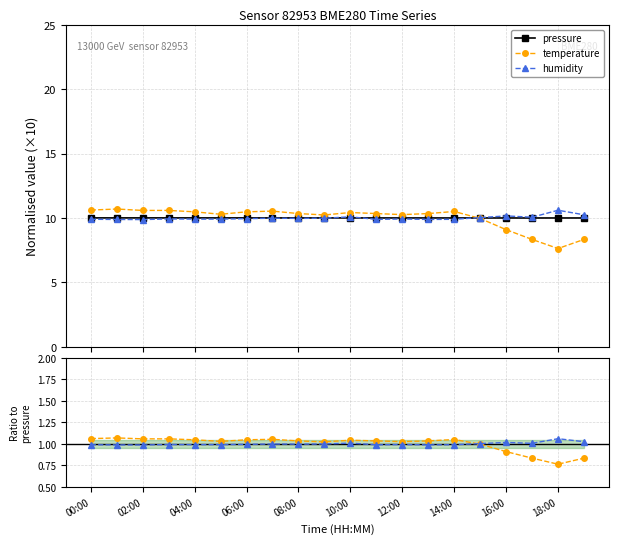

What is the value of the humidity point at the 4th from the left?

9.9